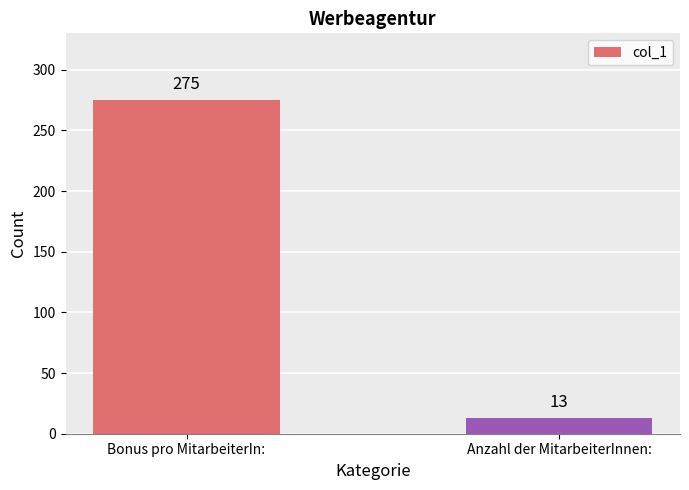

What is the maximum value shown in the chart?

275